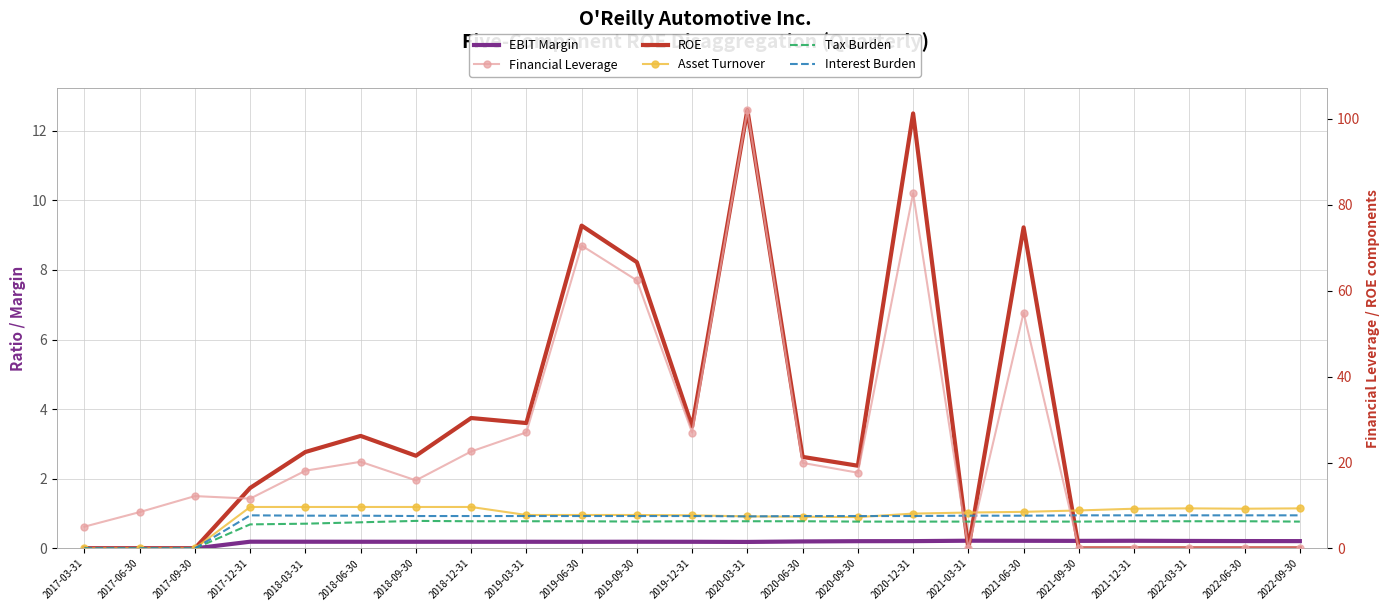

Which series changed the most between 2019-09-30 and 2021-09-30?

Financial Leverage